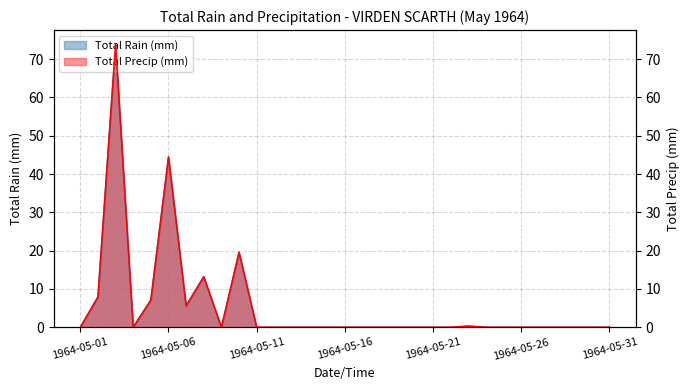

Between 1964-05-29 and 1964-05-15, which is larger?

1964-05-29